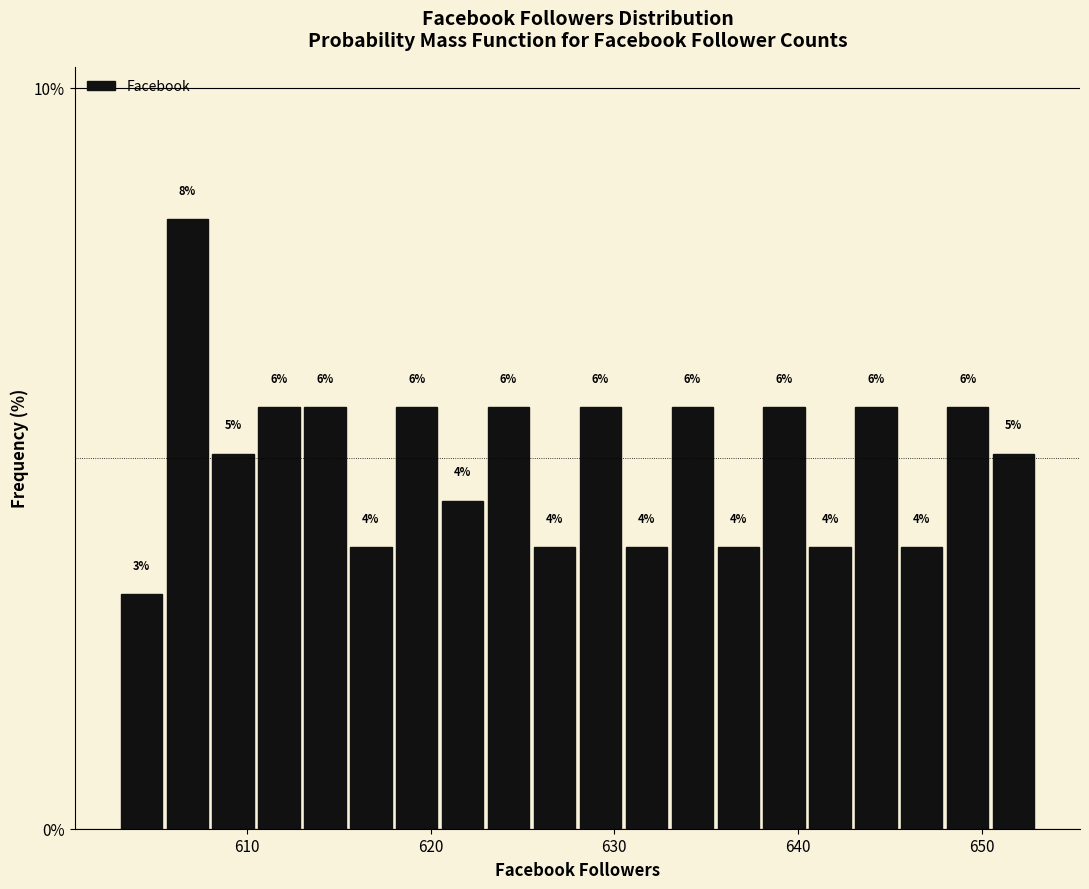

Around what value on the x-axis is the tallest bar? Give the approximate position of its centre, as read against the axis.

607